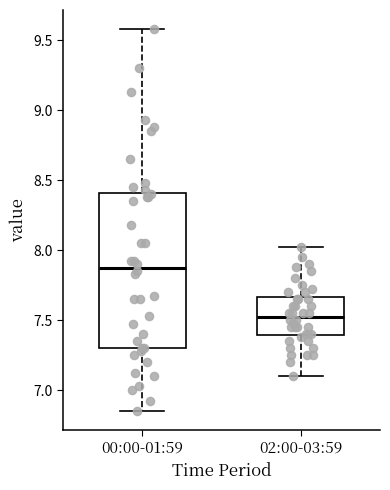

Which box's median line is the highest?

00:00-01:59